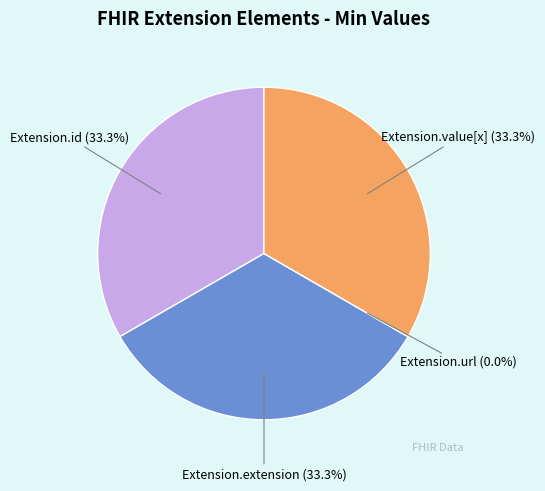

Does Extension.value[x] represent more than half of the total?

No